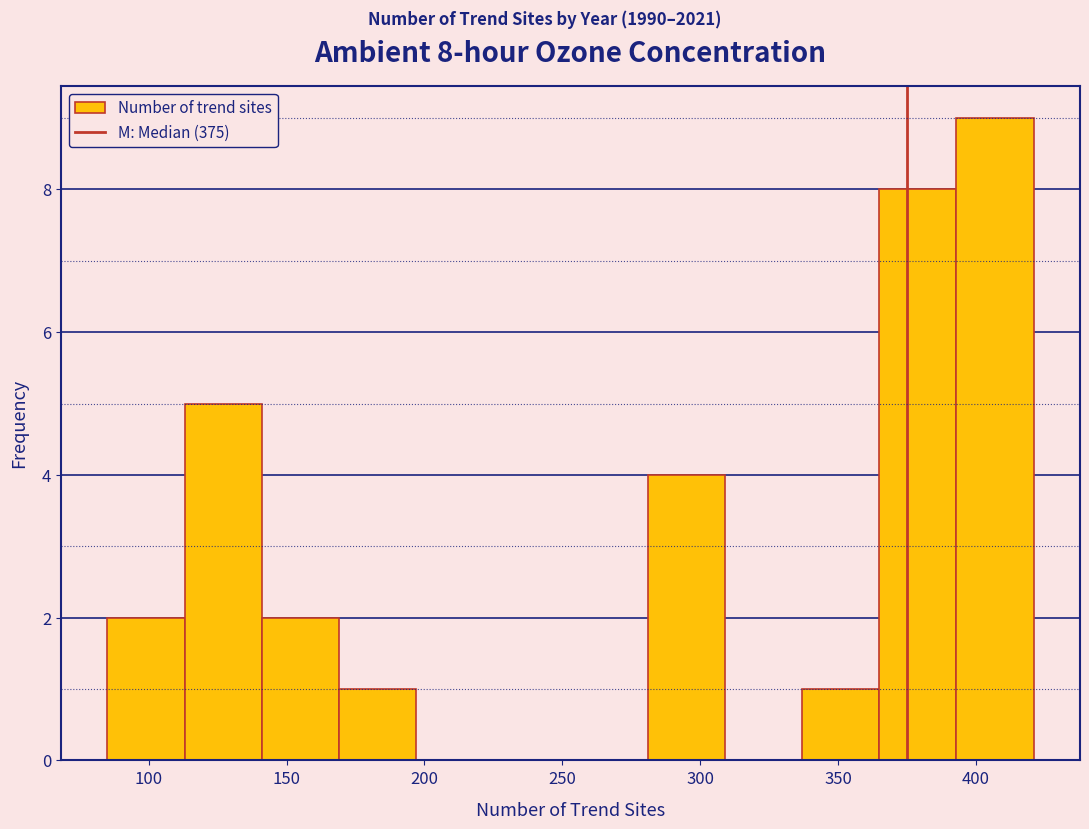

Which range on the x-axis has the tallest bar?

393 to 421